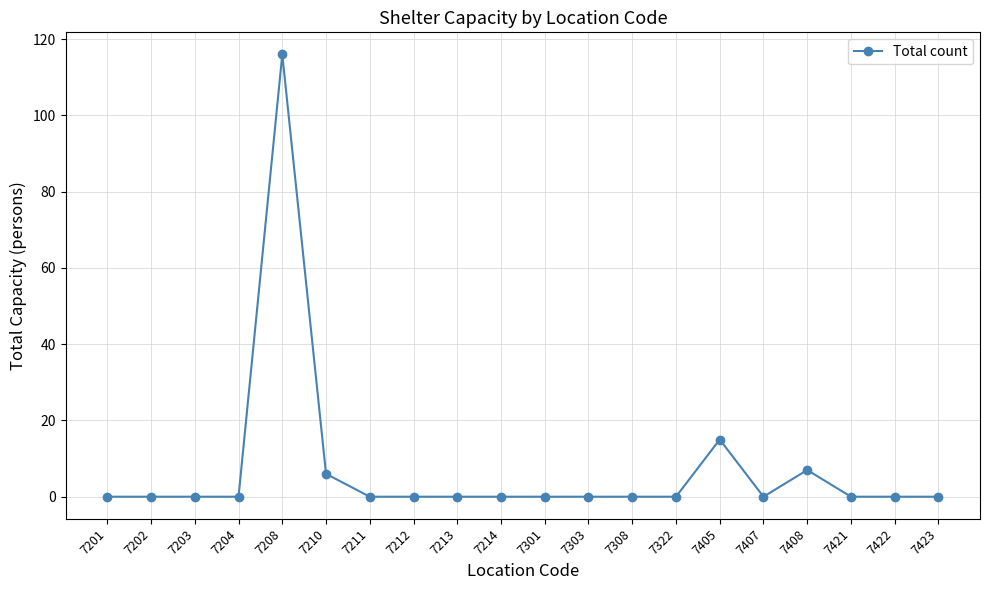

Reading left to right, transcribe all the data shown in this chart.

0	0	0	0	116	6	0	0	0	0	0	0	0	0	15	0	7	0	0	0